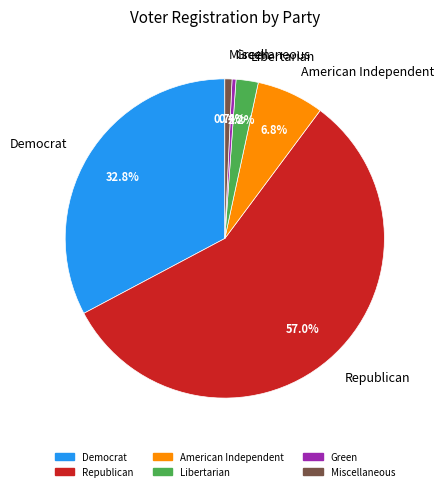

What is the ratio of the value at Miscellaneous to the value at Green?

1.8